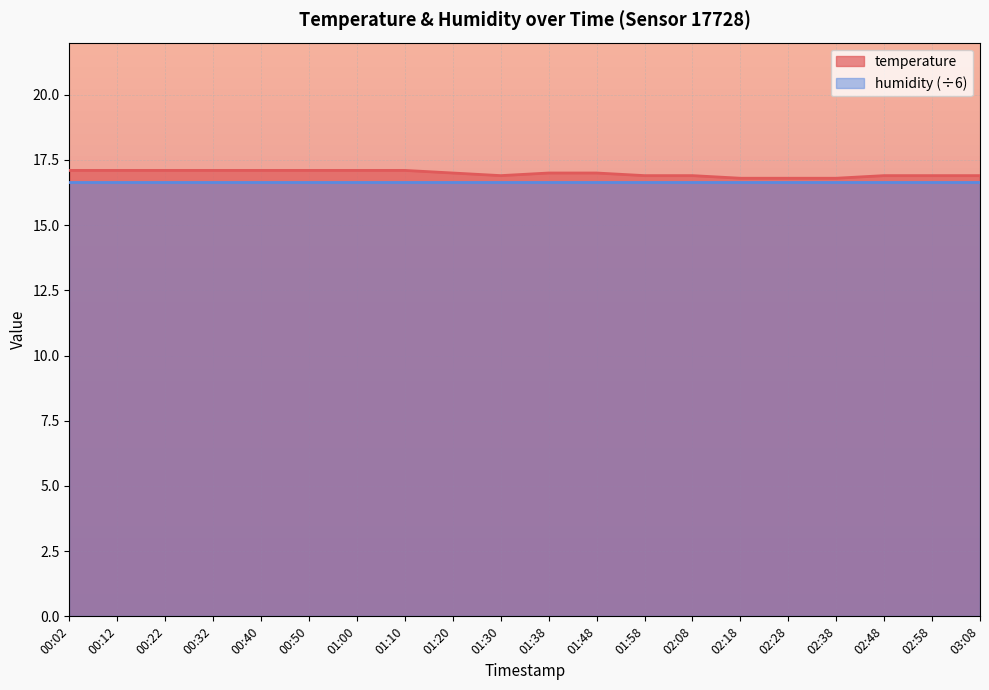

True or false: there are more than 2 points higher than both neighbors.

False